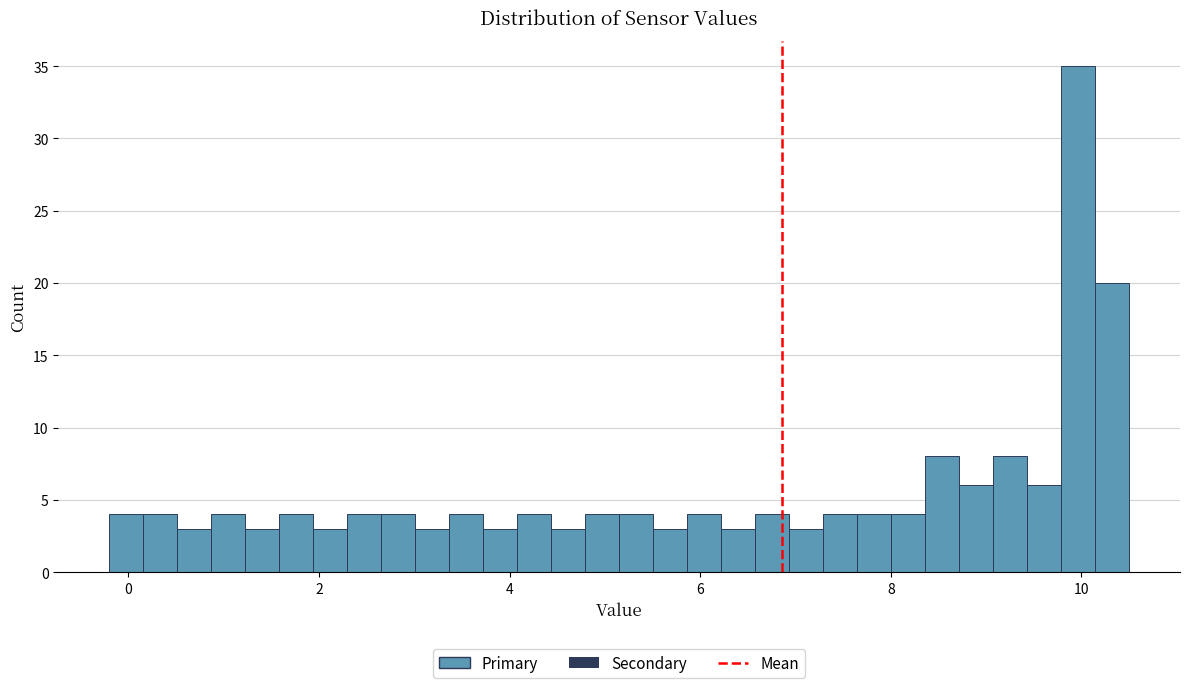

Read against the x-axis, roughly where is the centre of the tallest bar?

10.0